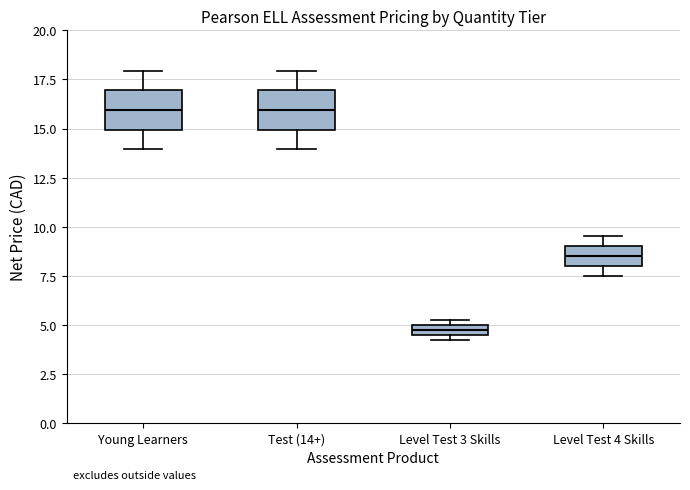

Where is the upper edge of the box for Level Test 3 Skills on the y-axis? The values are not printed on the chart, so give them approximately, as read against the axis.

5.0